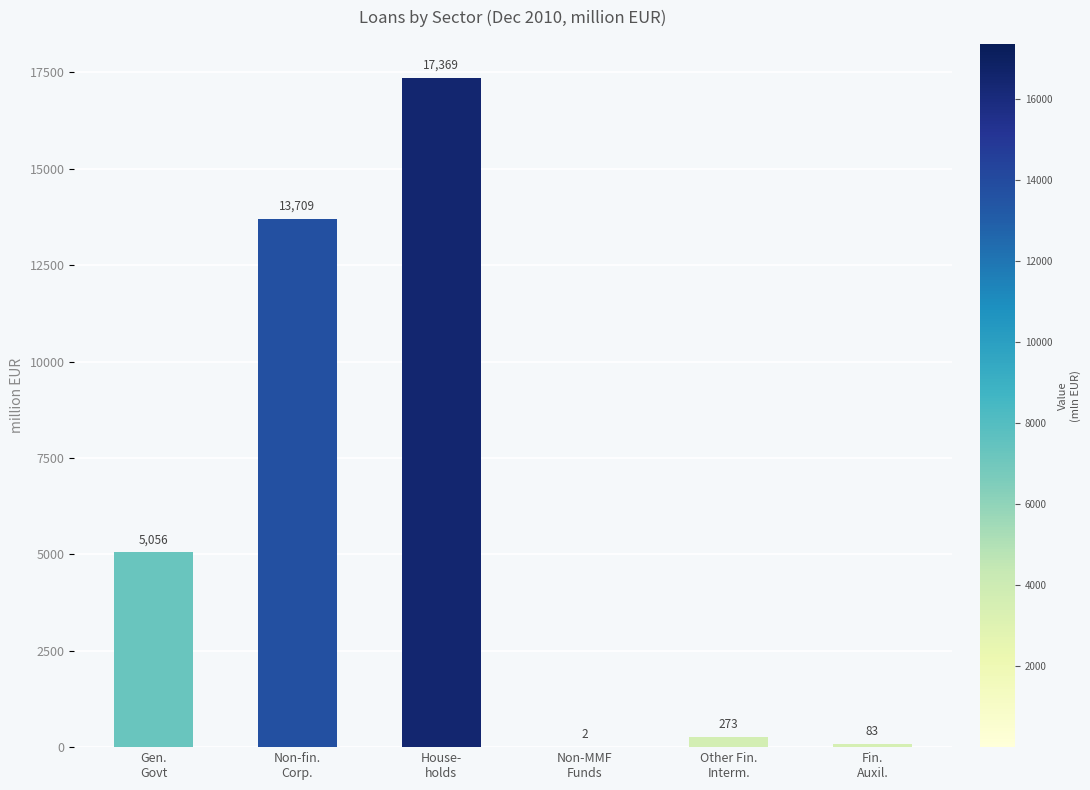

Count the number of categories in the chart.

6